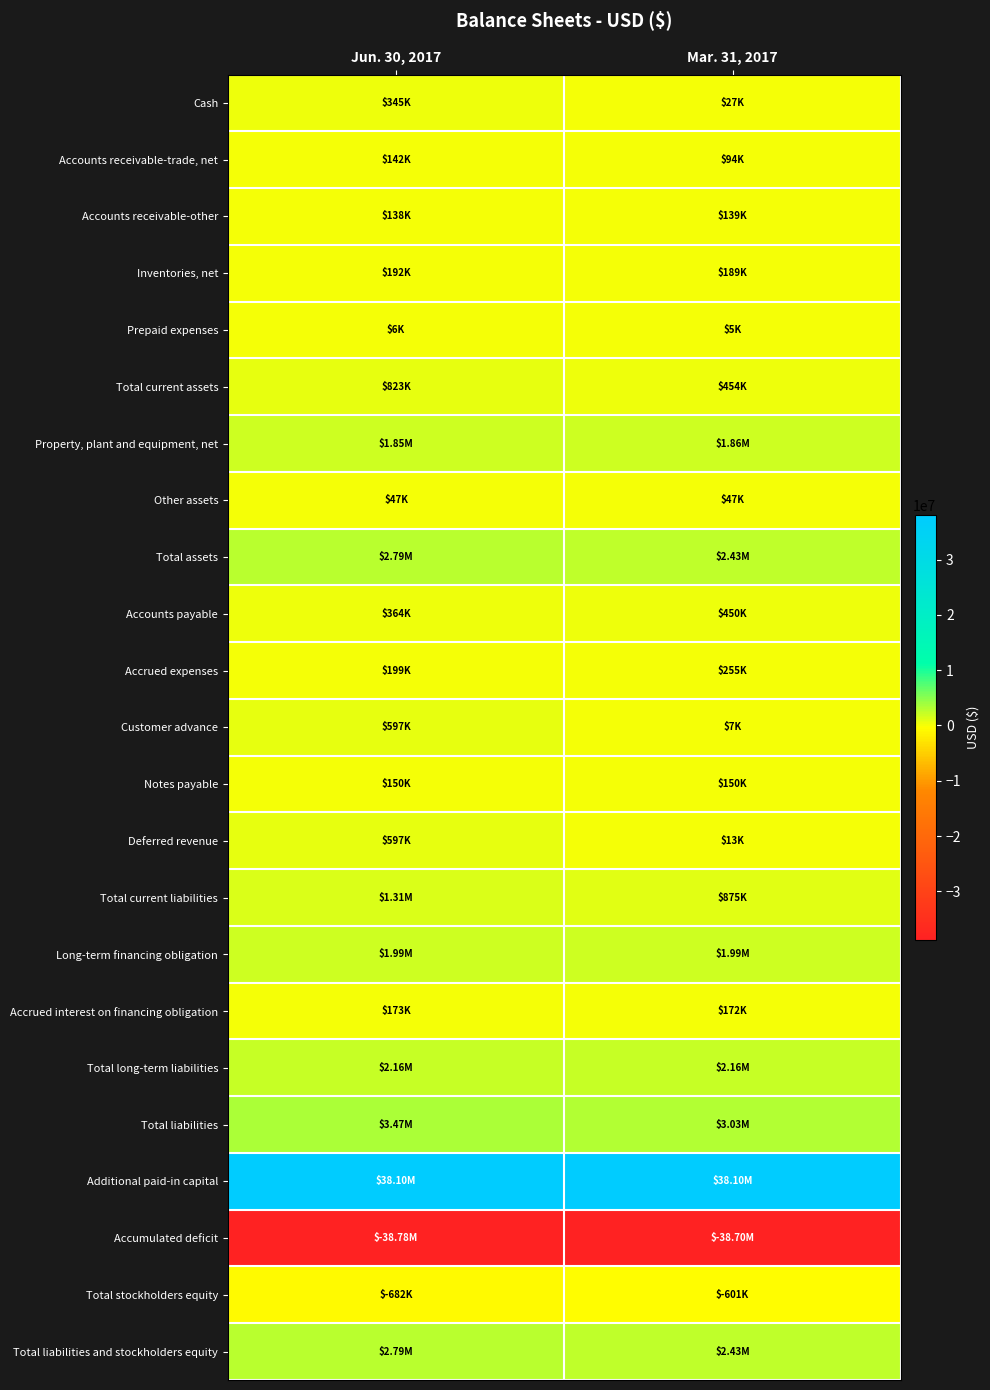

Which series has the largest total across all categories?

Additional paid-in capital